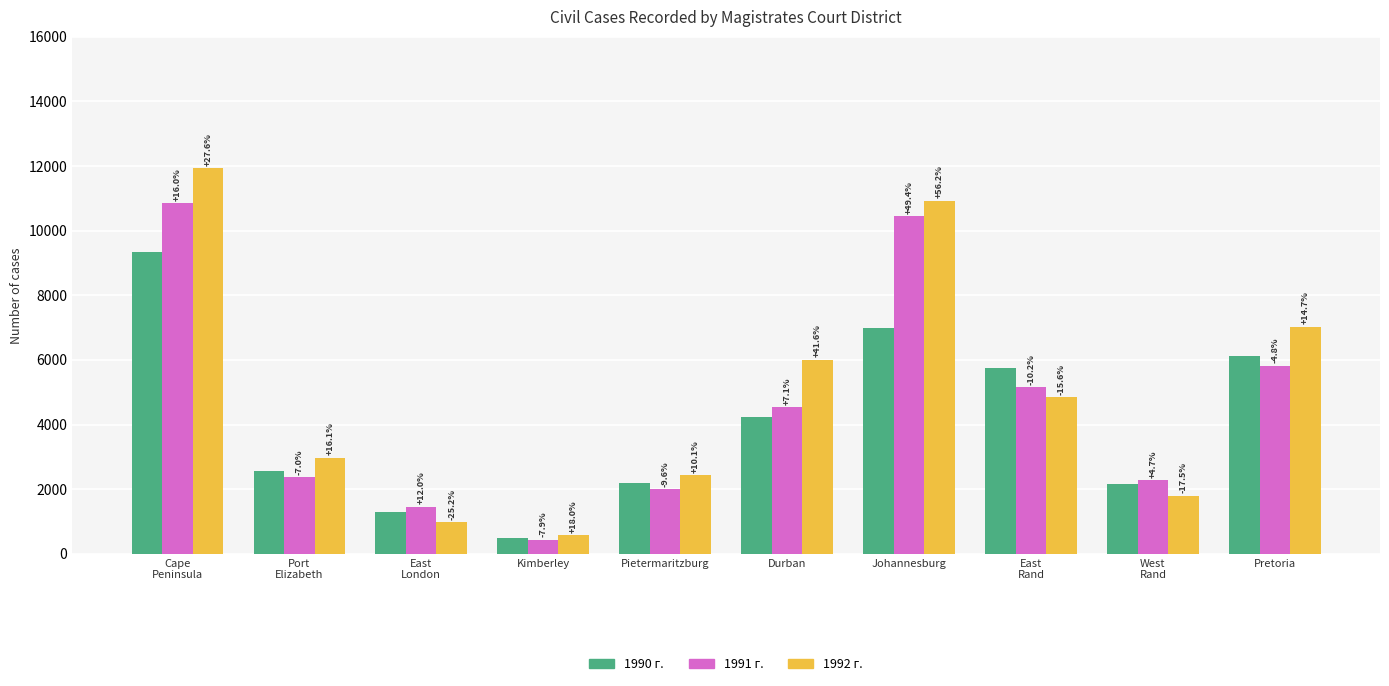

How many bars are there in each group?

3